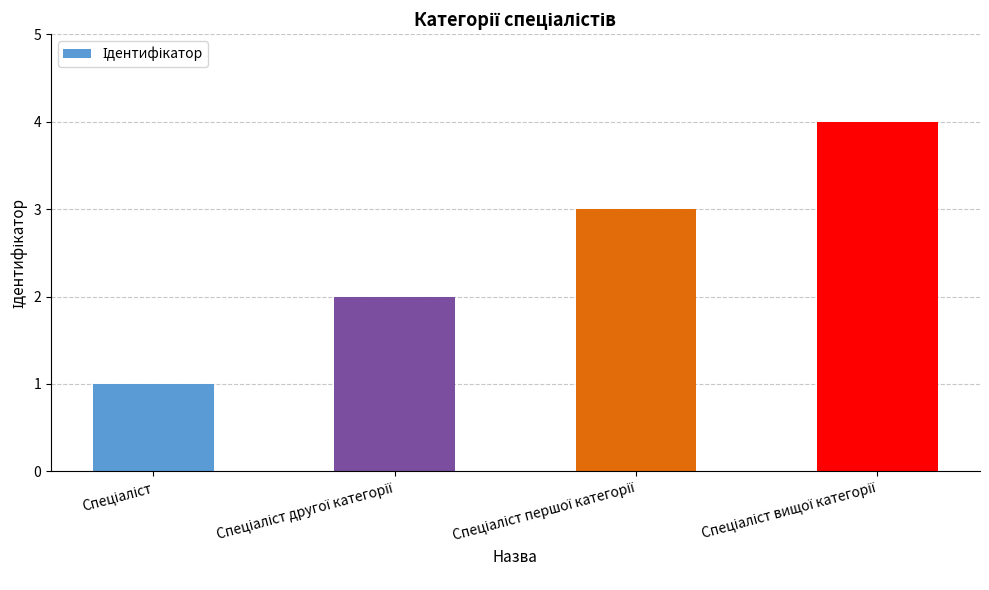

How many values are between 2 and 4?

3